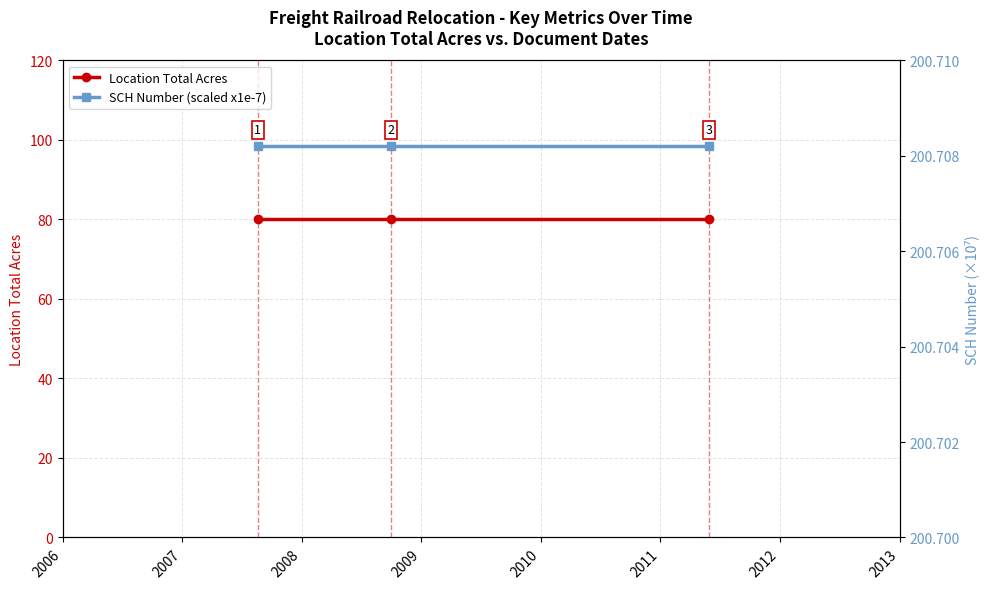

At which label is SCH Number (scaled x1e-7) closest to 200?

2006